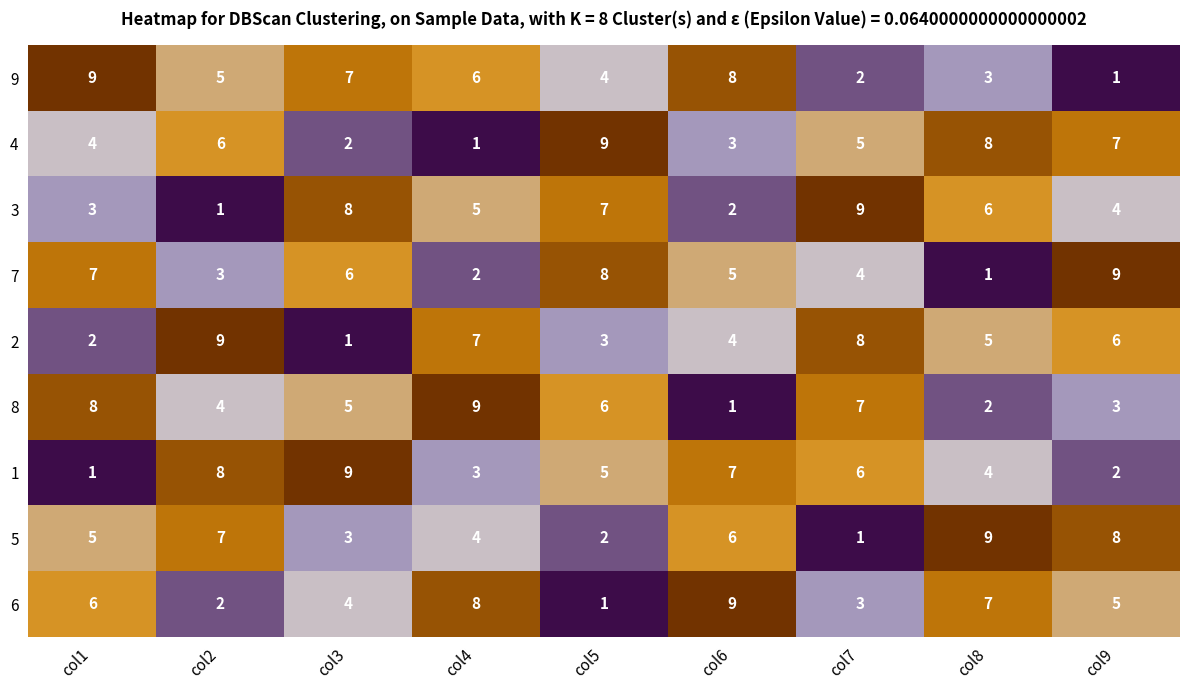

Between col3 and col6, which series saw the biggest shift?

3